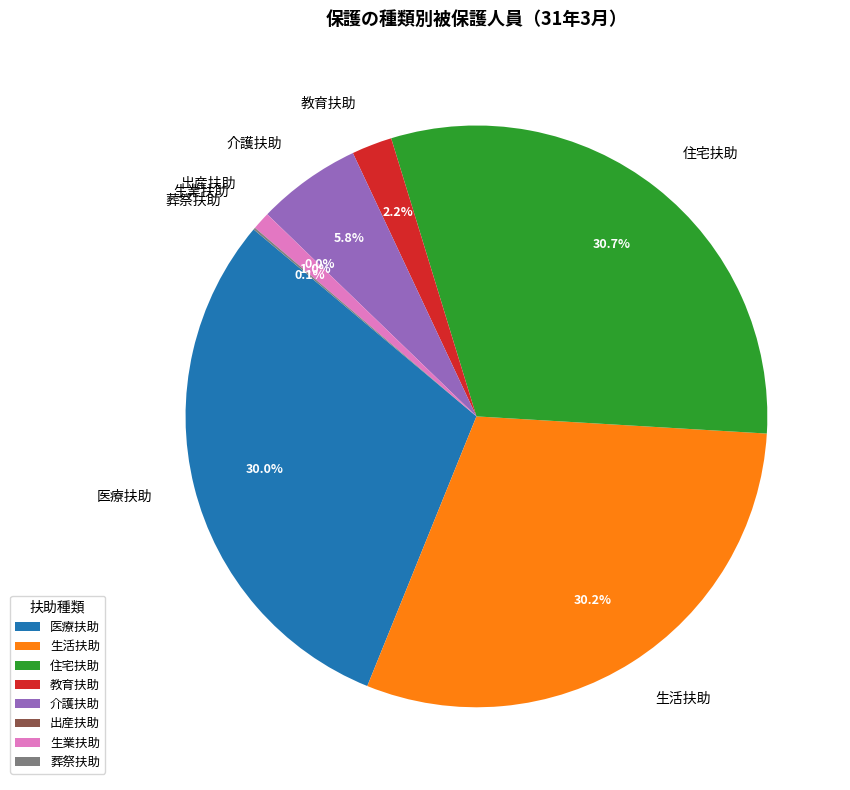

Combined, what portion of the pie is 教育扶助 and 医療扶助?

32.2%